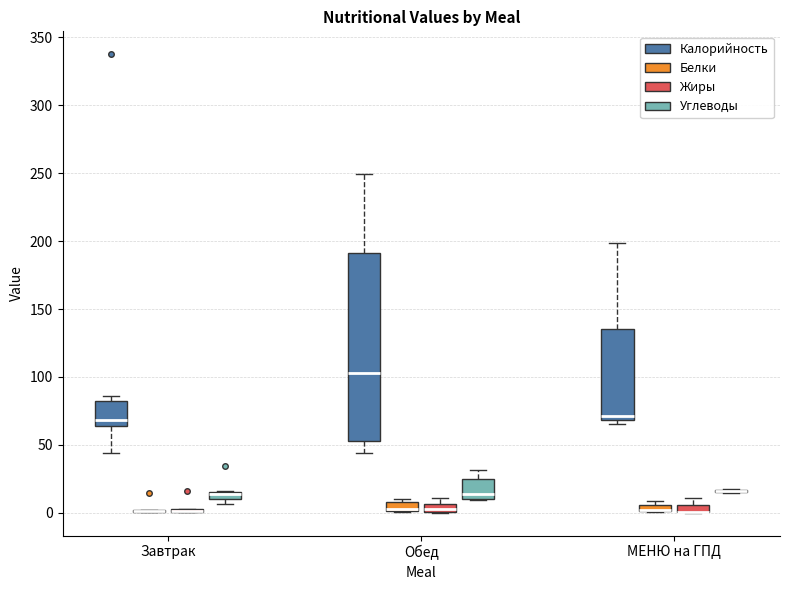

Comparing the boxes themselves (not the whiskers), which one is the tallest?

Обед (Калорийность)